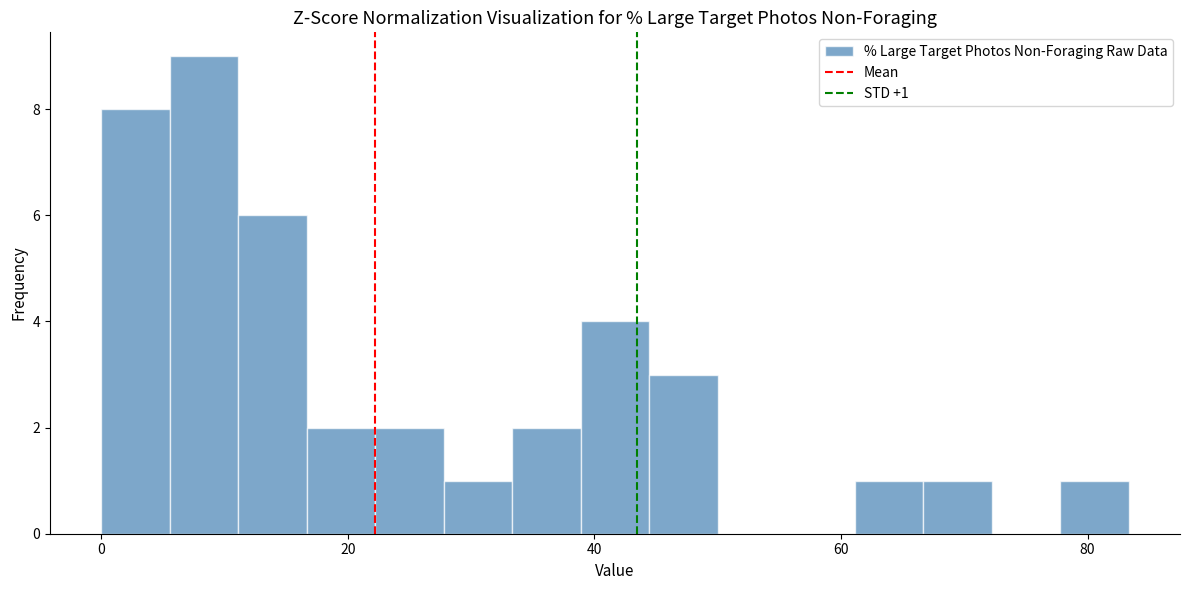

Read against the x-axis, roughly where is the centre of the tallest bar?

8